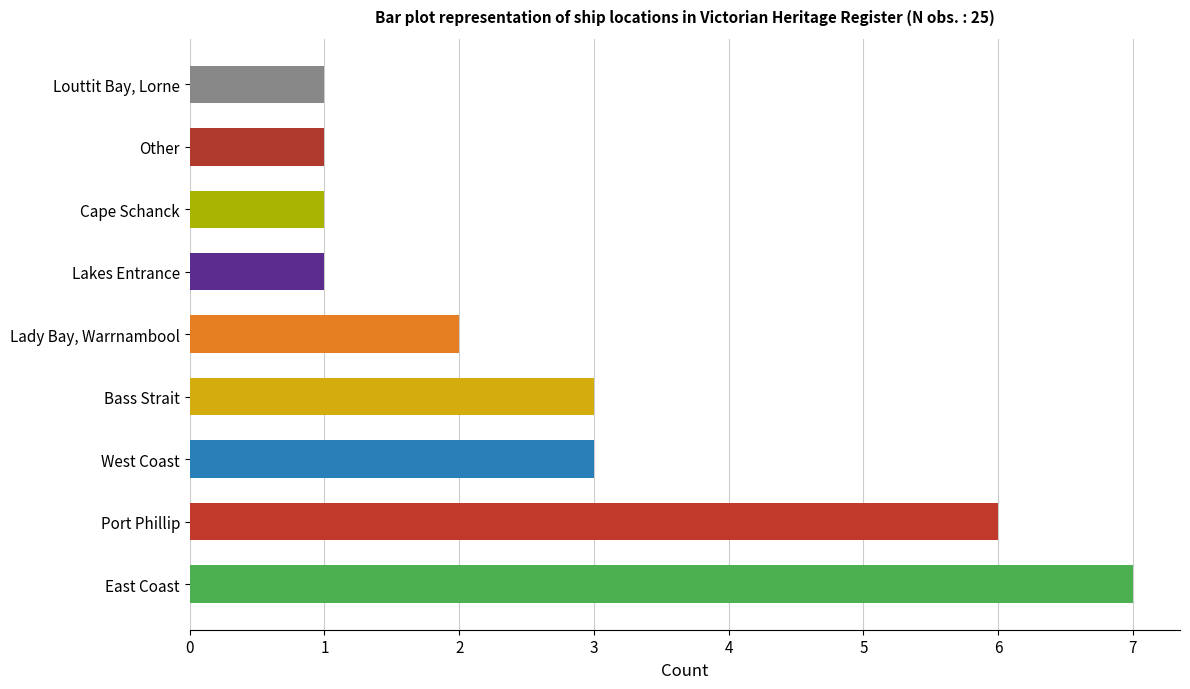

The chart shows a value of 2 at Lady Bay, Warrnambool. True or false?

True